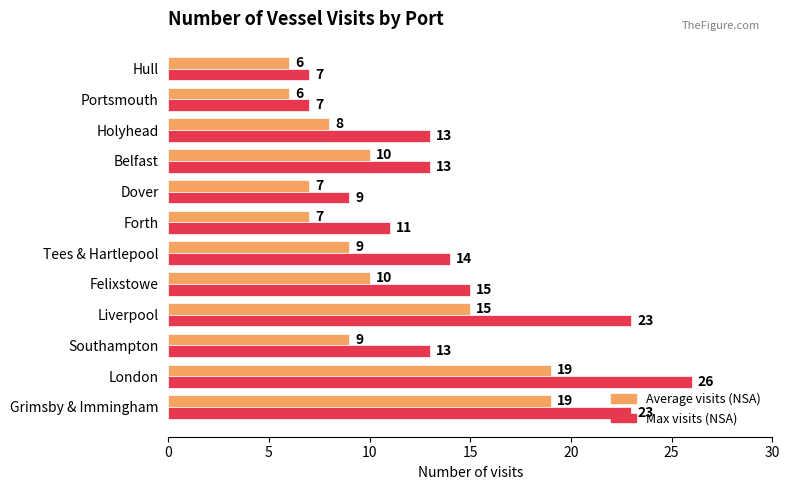

Which series has the widest spread of values?

Max visits (NSA)